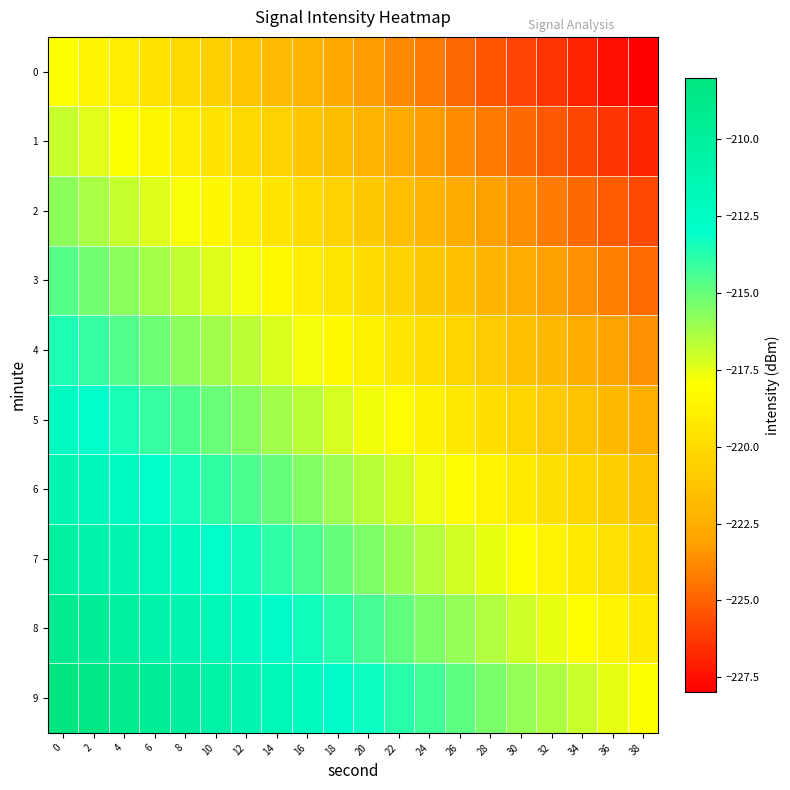

Count the number of categories in the chart.

20